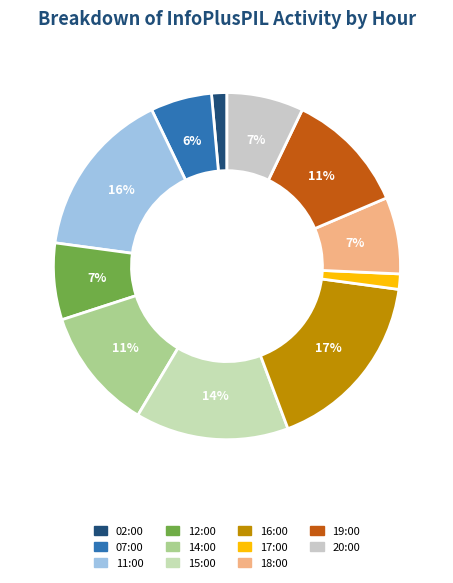

To the nearest percent, what is the average slice percentage?

9%